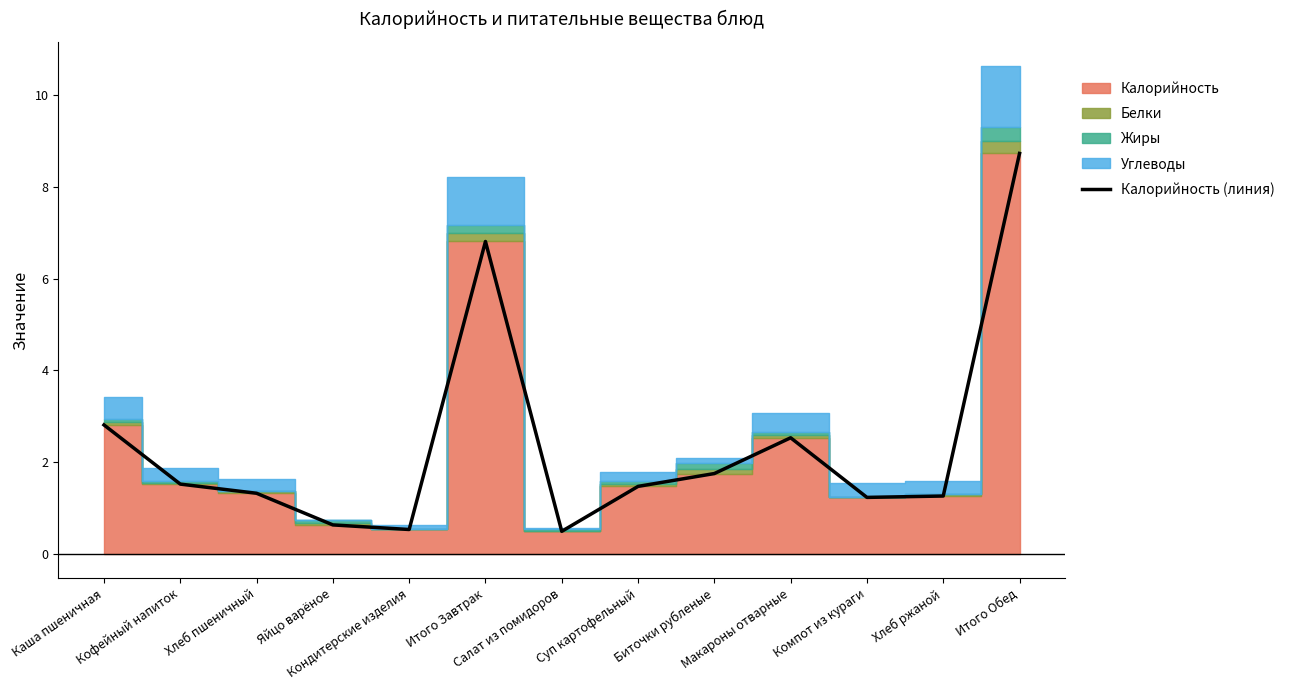

Reading left to right, extract all data points from this chart.

2.8	1.5	1.3	0.6	0.5	6.8	0.5	1.5	1.8	2.5	1.2	1.3	8.7